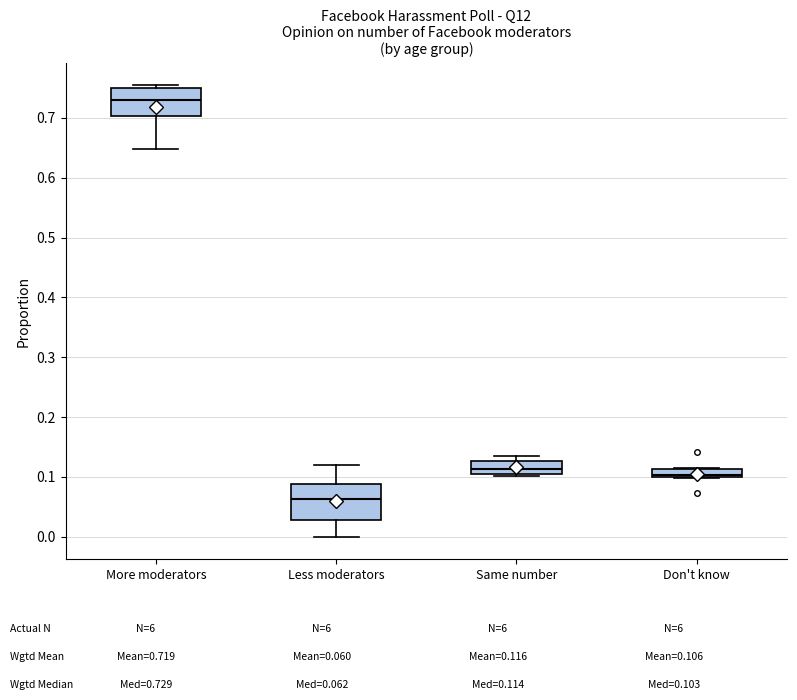

Which box's median line is the lowest?

Less moderators